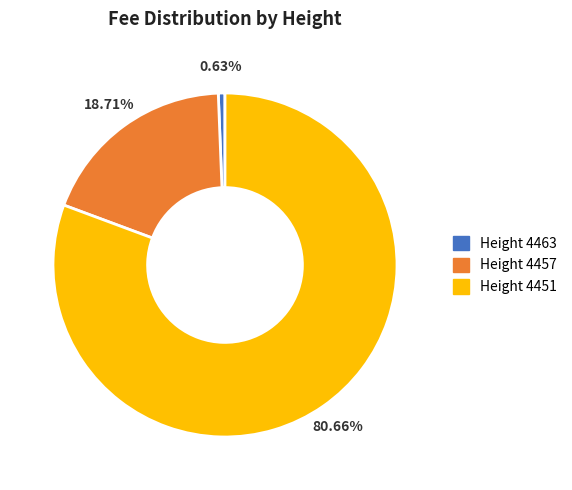

To the nearest percent, what is the difference between the largest and smallest slice percentages?

80%